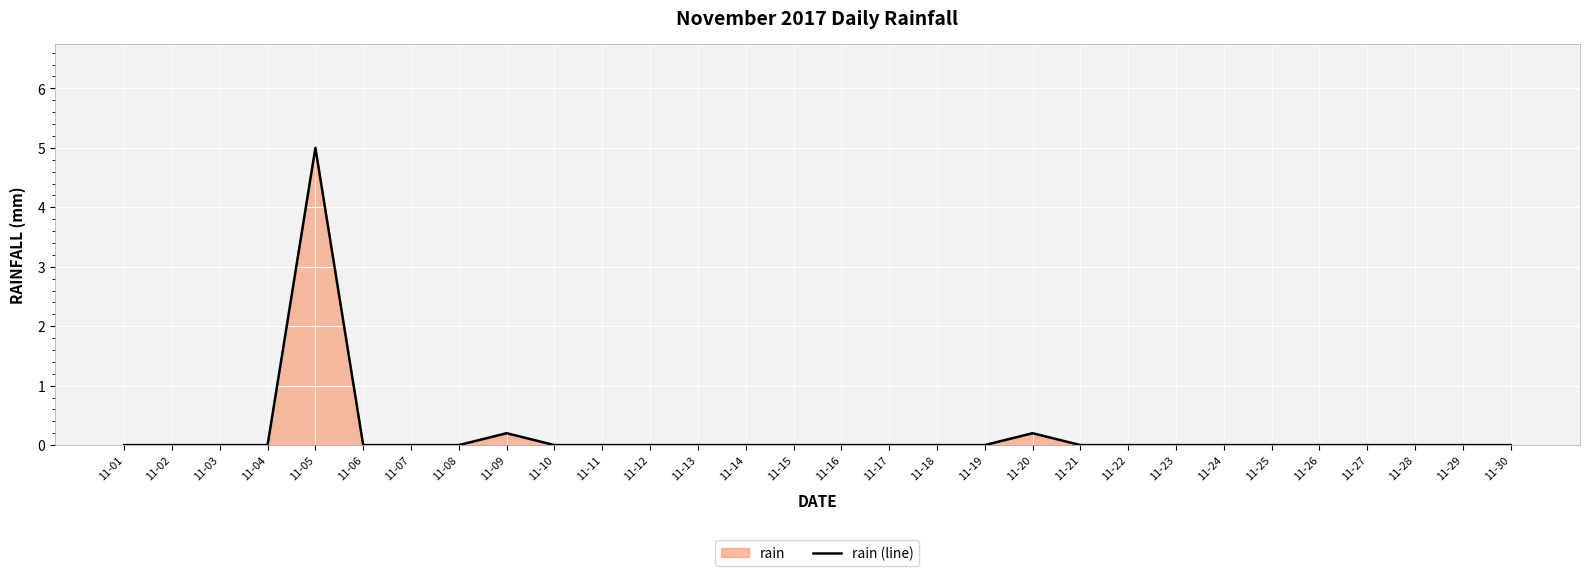

Reading left to right, what are all the values shown in this chart?

0.0	0.0	0.0	0.0	5.0	0.0	0.0	0.0	0.2	0.0	0.0	0.0	0.0	0.0	0.0	0.0	0.0	0.0	0.0	0.2	0.0	0.0	0.0	0.0	0.0	0.0	0.0	0.0	0.0	0.0